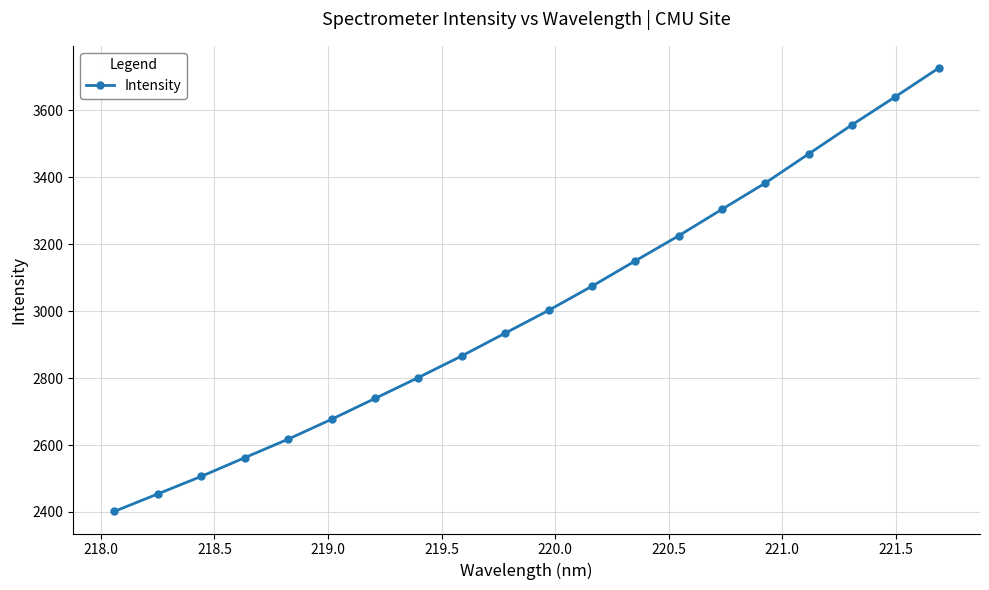

What is the difference between the maximum and second lowest values?

1273.0